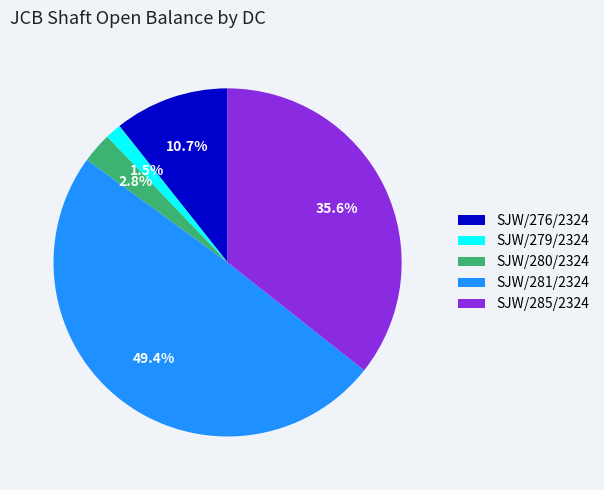

Which category has the biggest portion of the pie?

SJW/281/2324